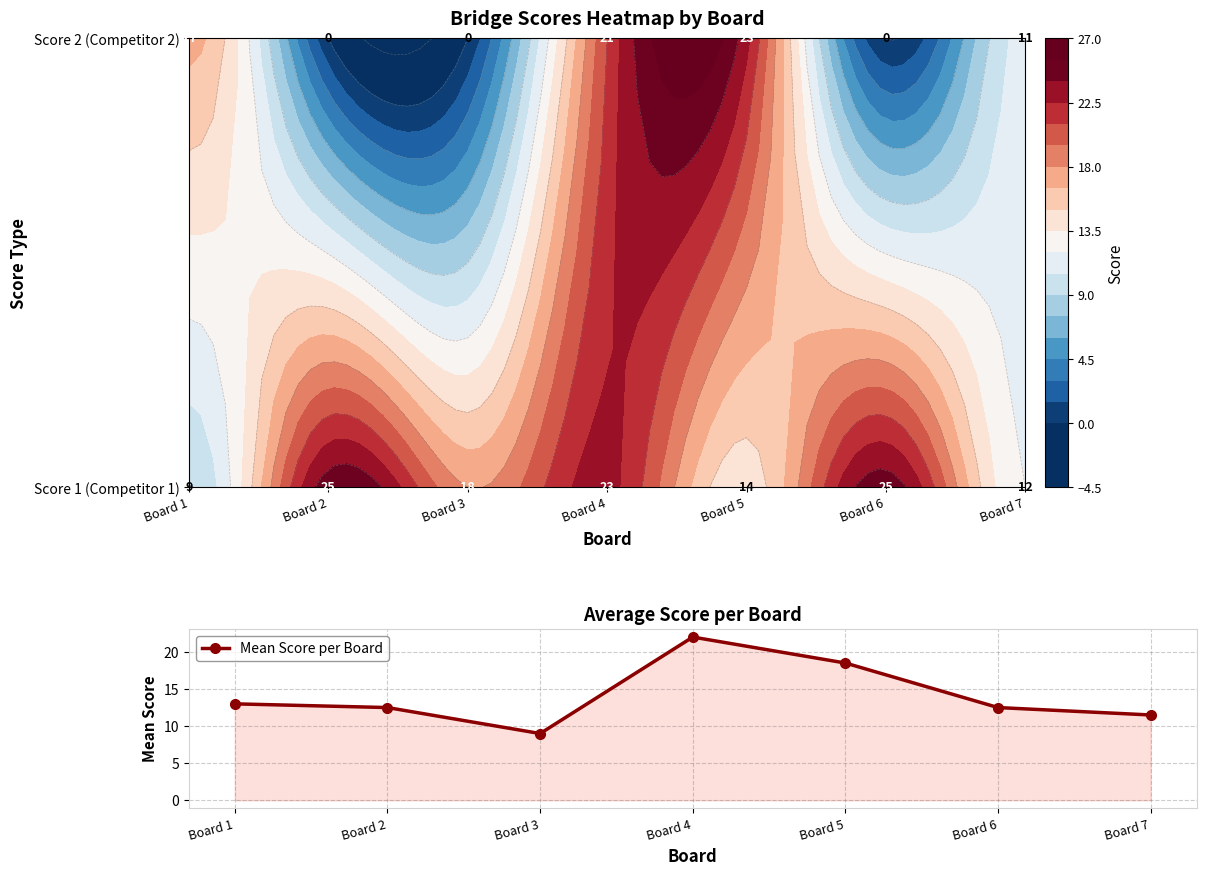

Is it true that the value at Board 2 is 19.9?

False